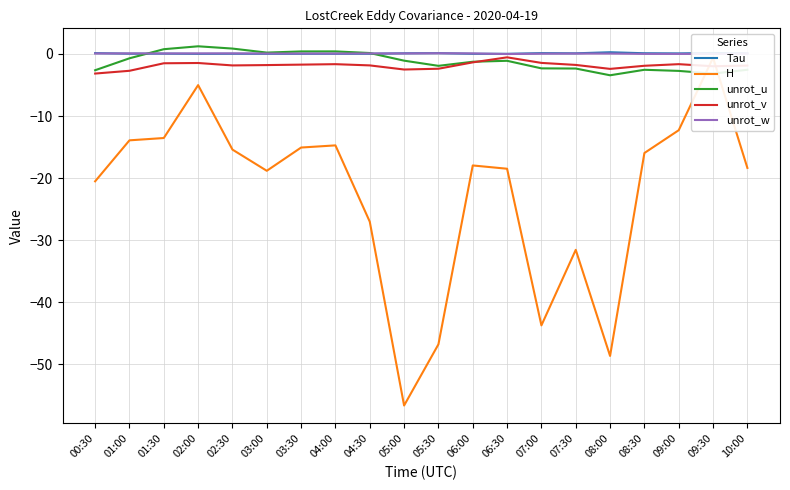

The H series shows -18.8 at 03:00. True or false?

True